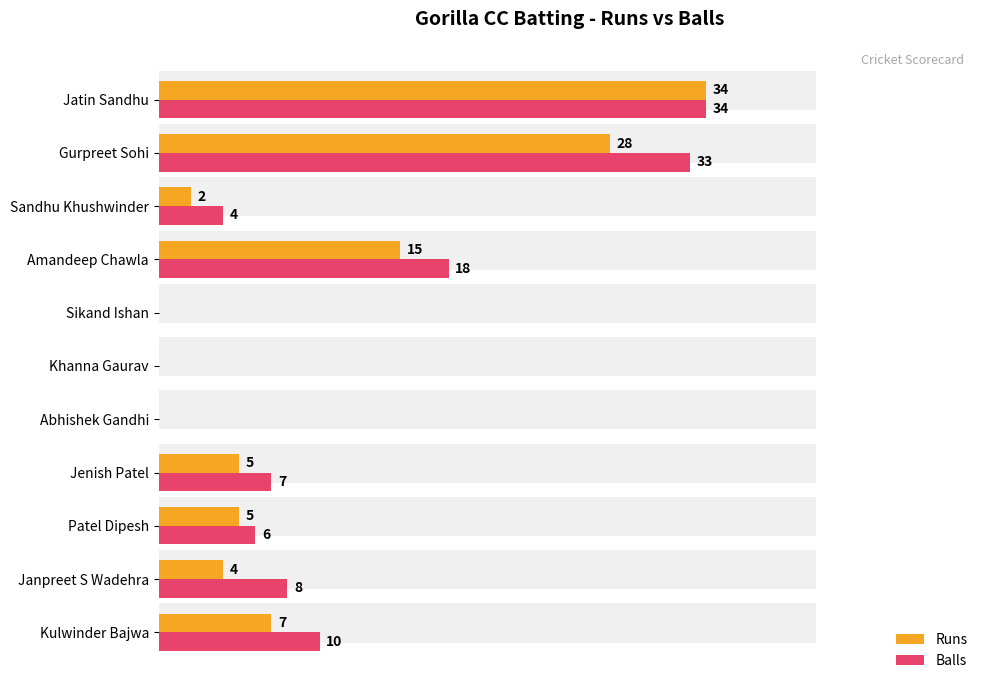

Reading right to left, transcribe all the data shown in this chart.

Runs: 34	28	2	15	0	0	0	5	5	4	7
Balls: 34	33	4	18	0	0	0	7	6	8	10